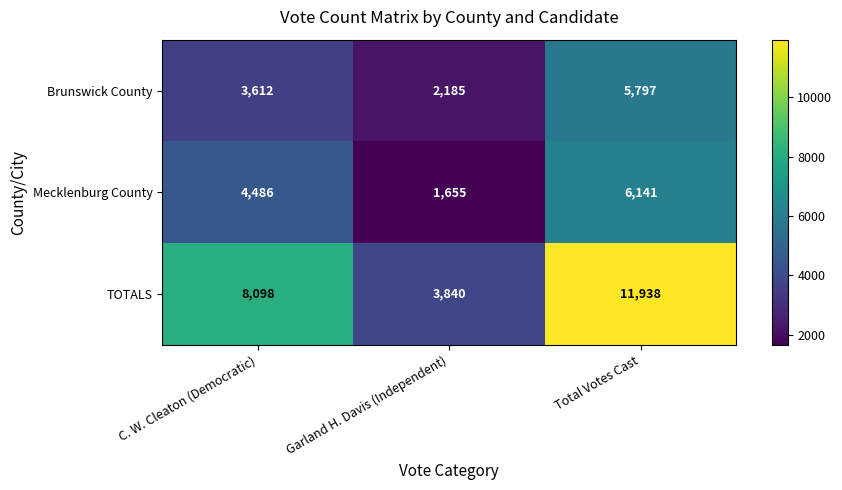

What is the total value across all series at C. W. Cleaton (Democratic)?

16196